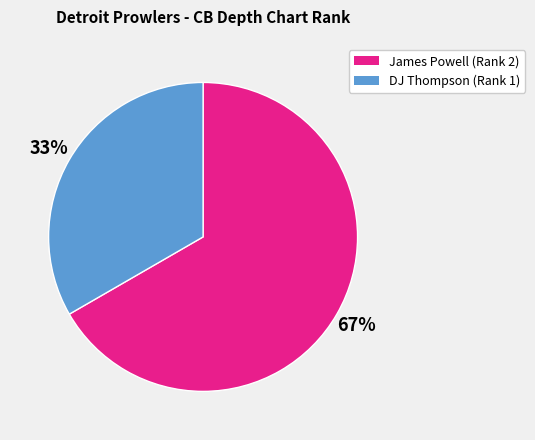

To the nearest percent, what percentage of the pie is James Powell?

67%